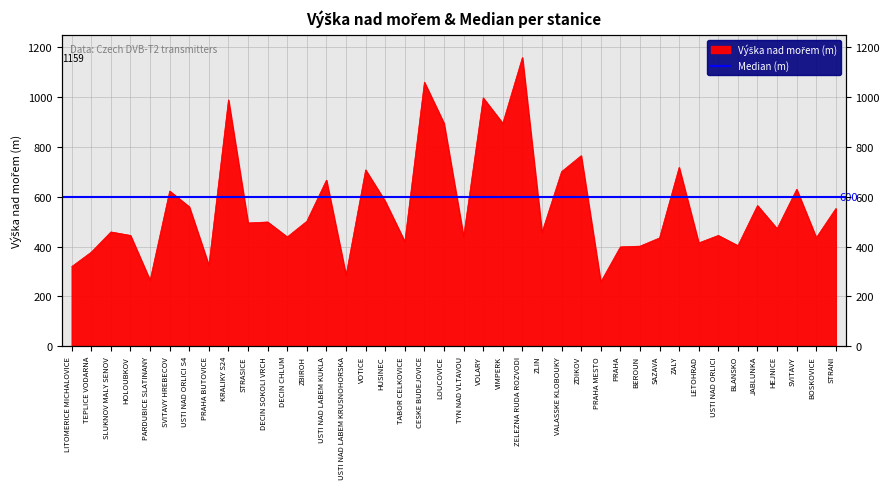

Count the number of categories in the chart.

40